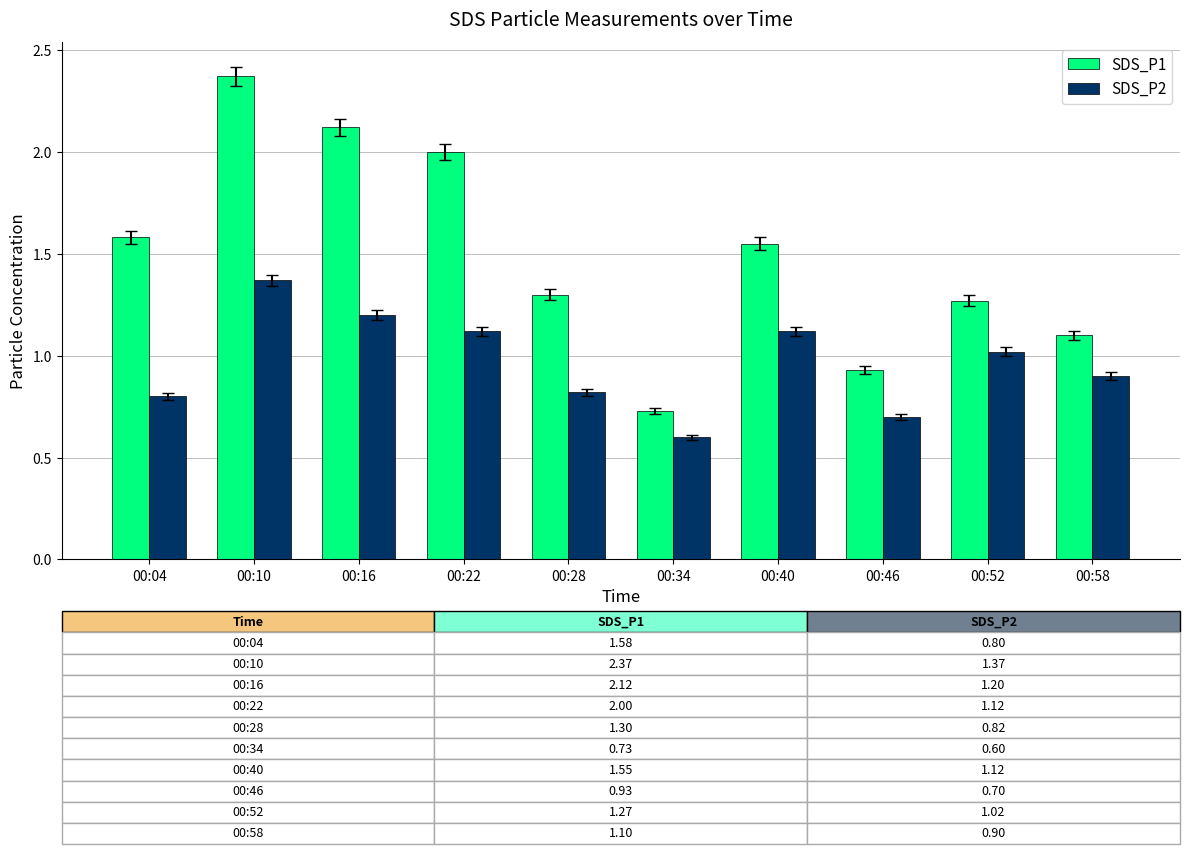

Rank the series by their maximum value, from highest to lowest.

SDS_P1, SDS_P2